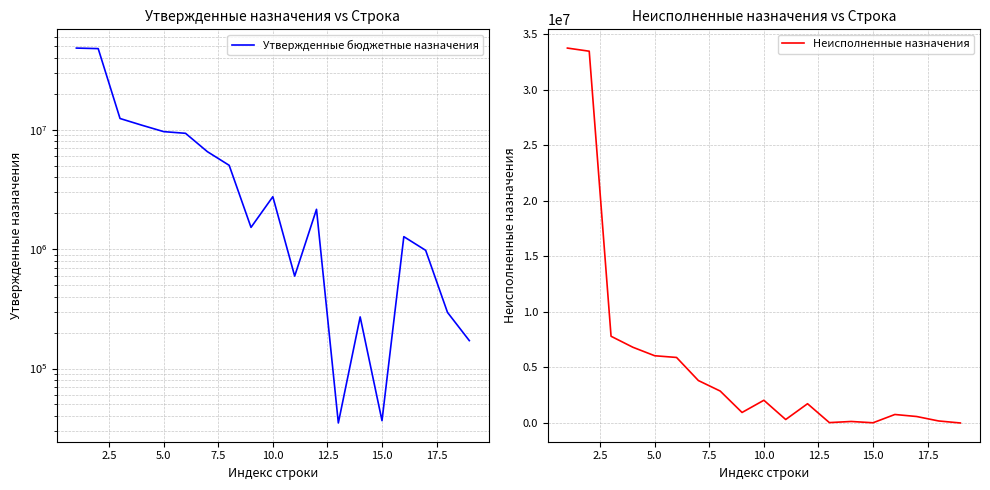

At how many categories does at least one series exceed 1653112?

10